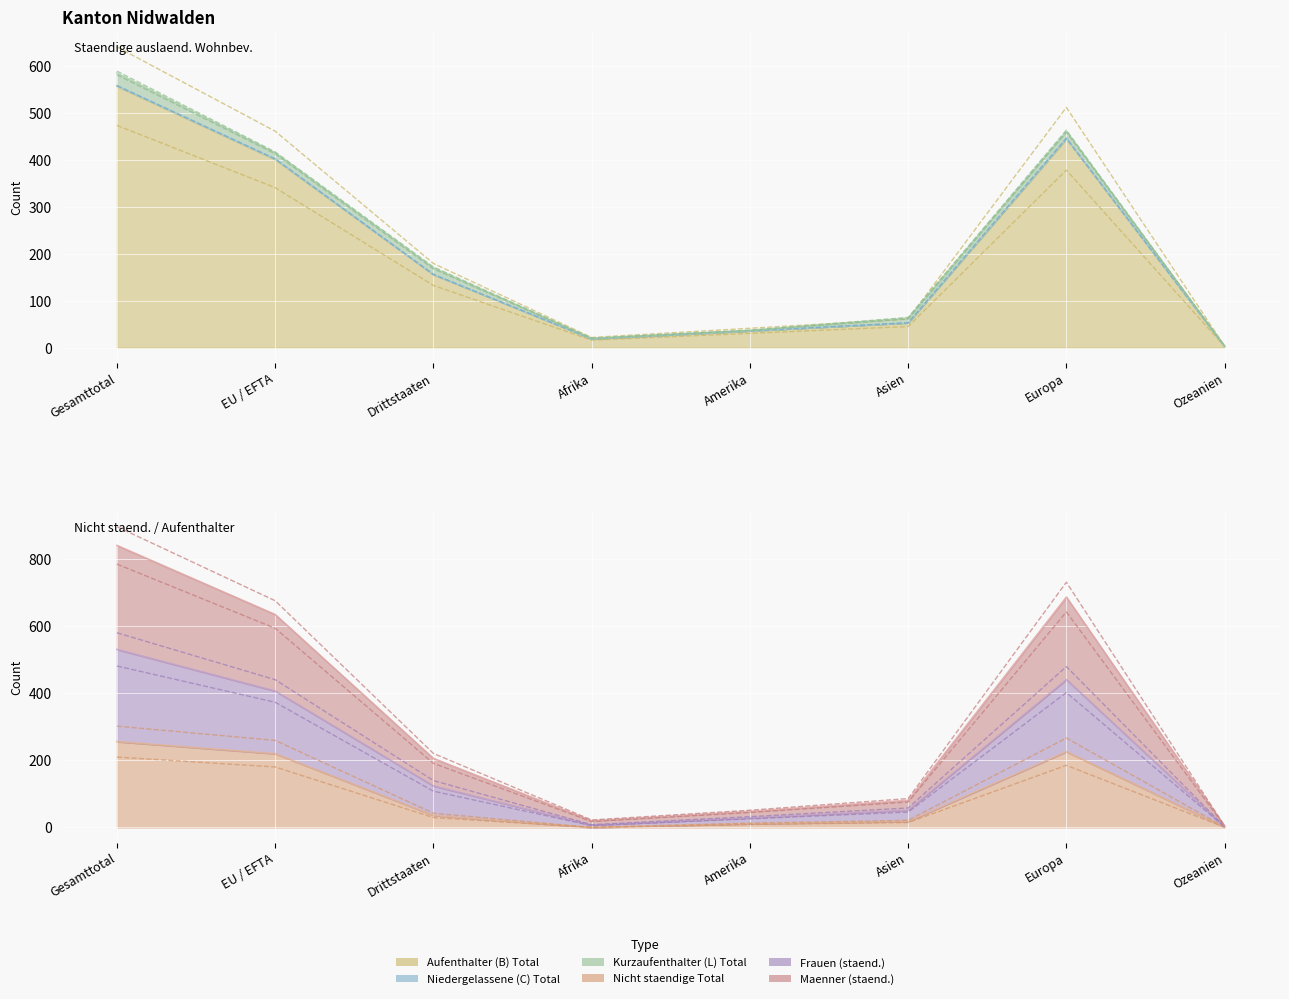

The Niedergelassene (C) Total series shows 252.9 at EU / EFTA. True or false?

False